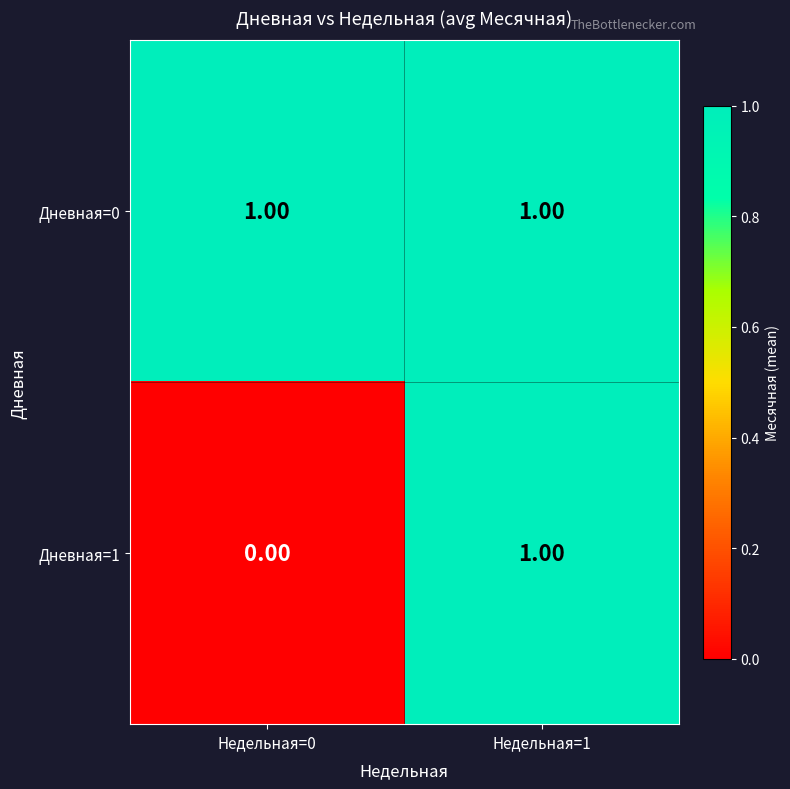

Which series has the largest total across all categories?

Дневная=0